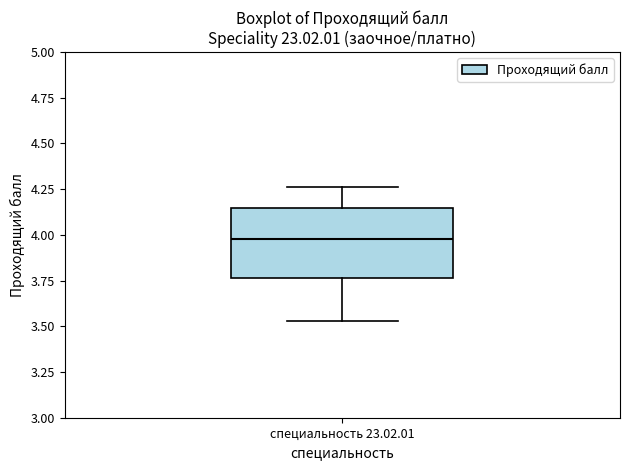

Where does the median line of the box for специальность 23.02.01 sit on the y-axis? The values are not printed on the chart, so give them approximately, as read against the axis.

4.00